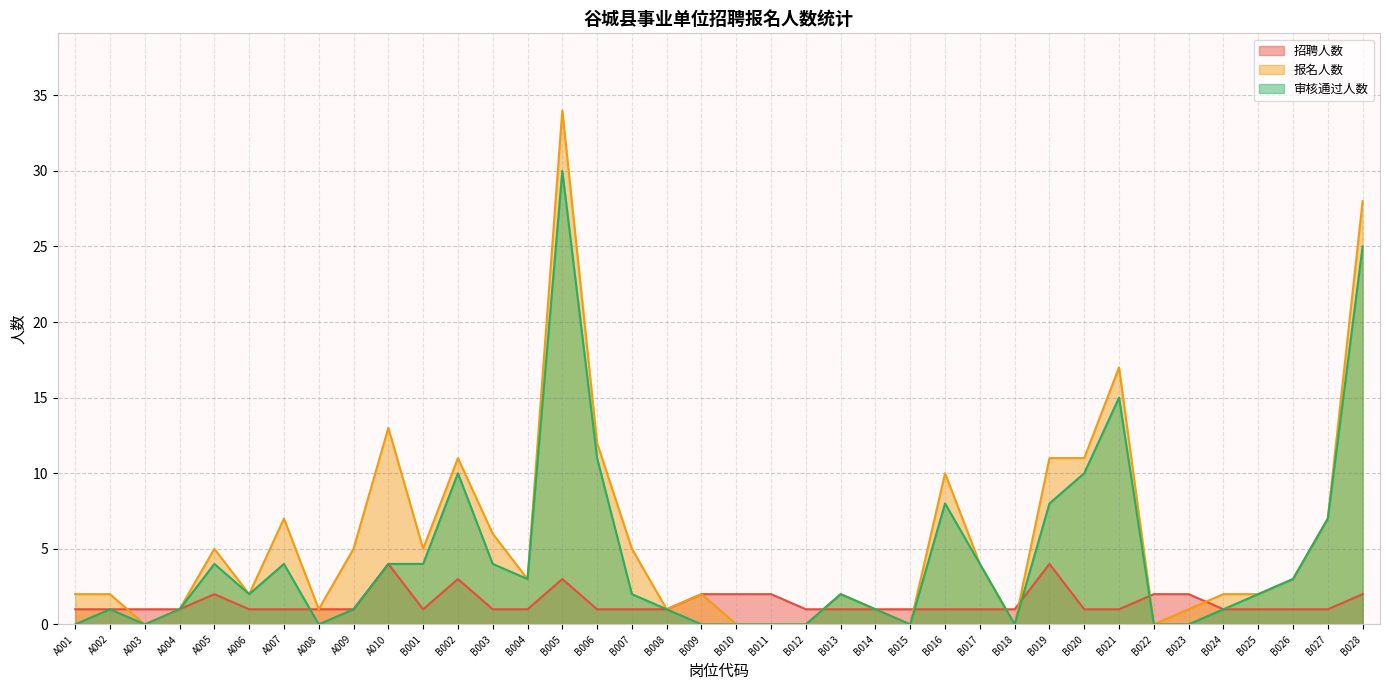

True or false: 报名人数 has a value of -14 at B011.

False